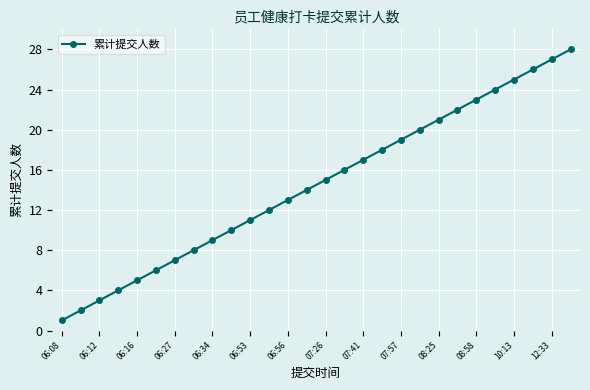

What is the maximum value shown in the chart?

28